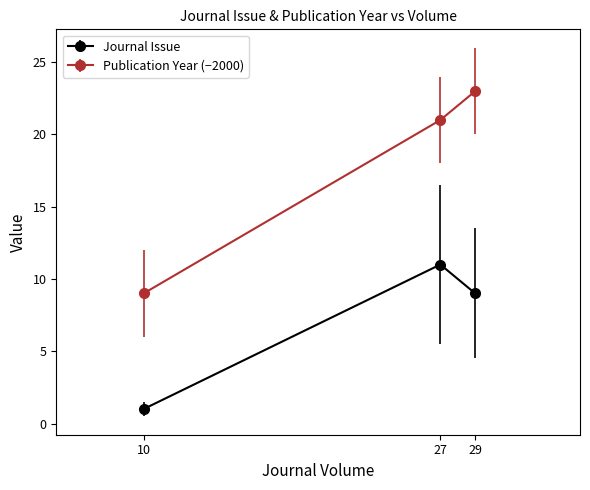

What is the difference between the highest and lowest values at 10?

8